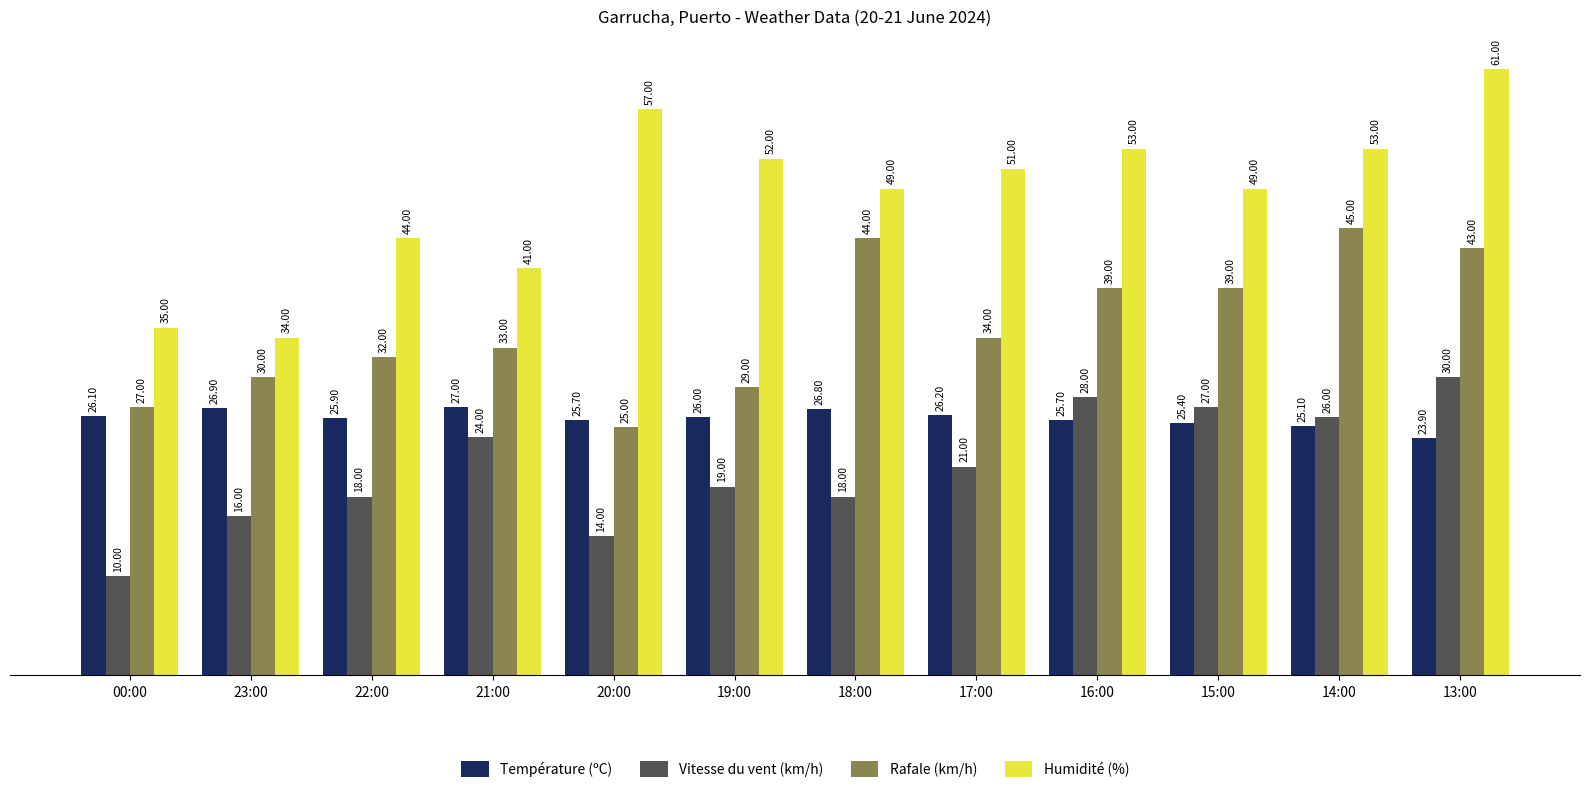

Does the chart contain any negative values?

No